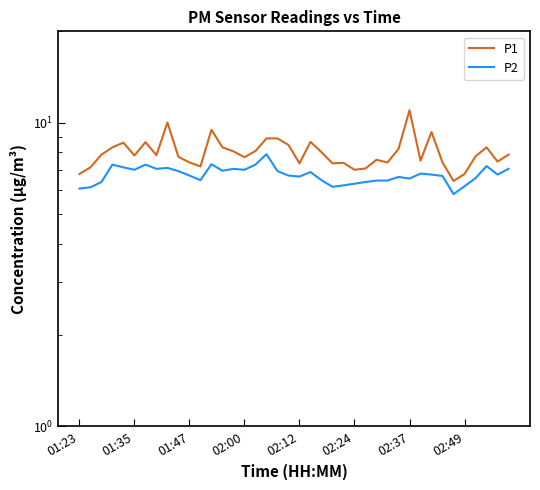

What is the value of the P2 point at the 38th from the left?

7.2